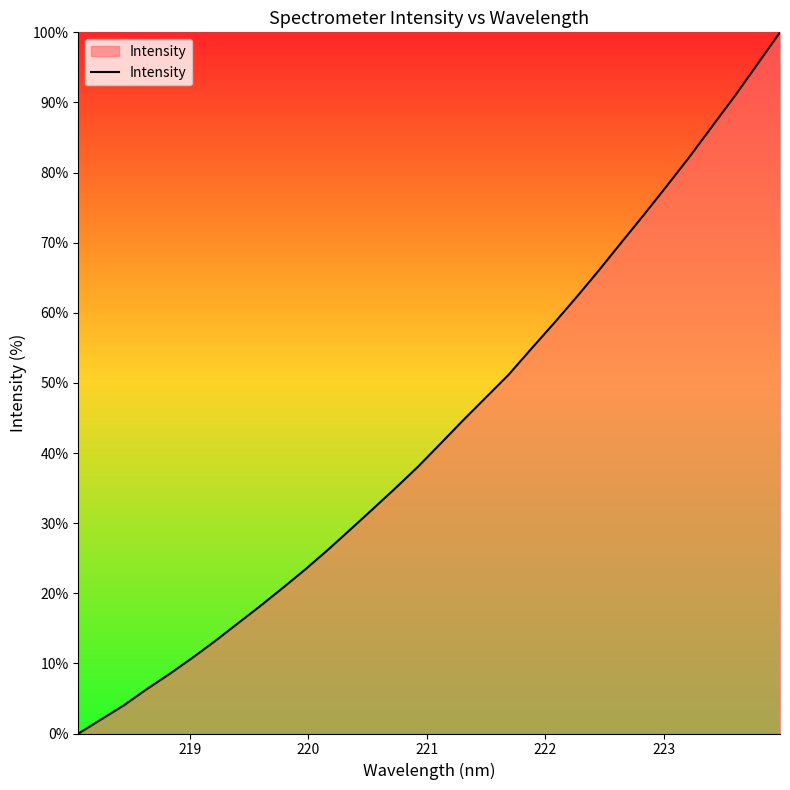

Reading left to right, transcribe all the data shown in this chart.

0.0	2.0	4.0	6.3	8.4	10.7	13.1	15.6	18.1	20.7	23.4	26.2	29.1	32.0	35.0	38.1	41.4	44.7	47.9	51.2	54.9	58.5	62.2	66.1	70.1	74.1	78.1	82.3	86.6	90.9	95.4	100.0